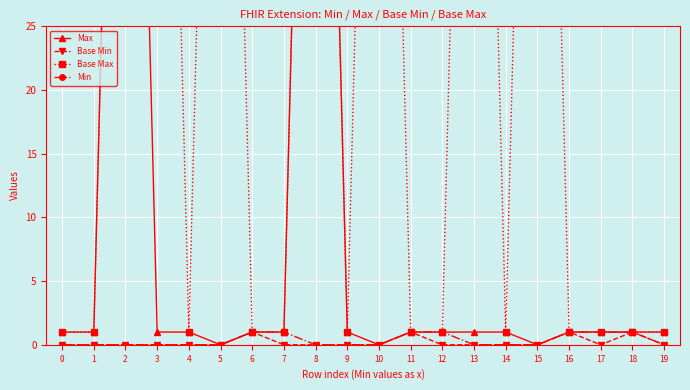

The Base Max series shows 2 at 1. True or false?

False